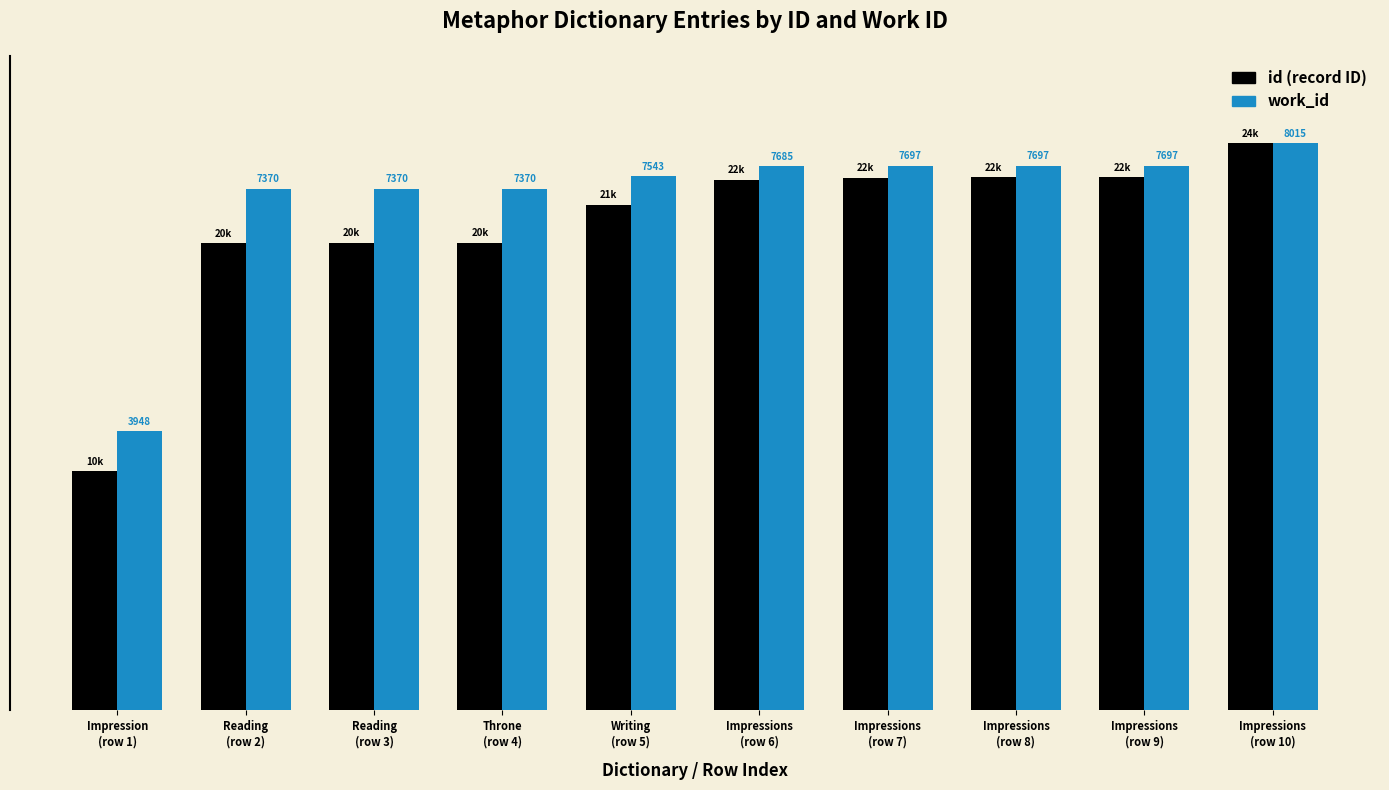

Does the chart contain any negative values?

No